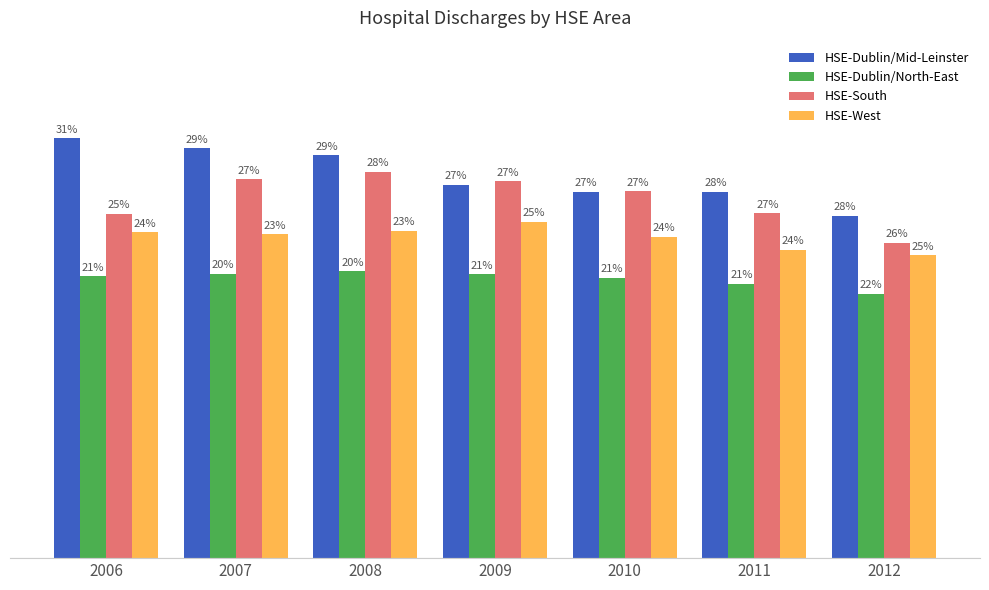

Does the chart contain stacked bars?

No